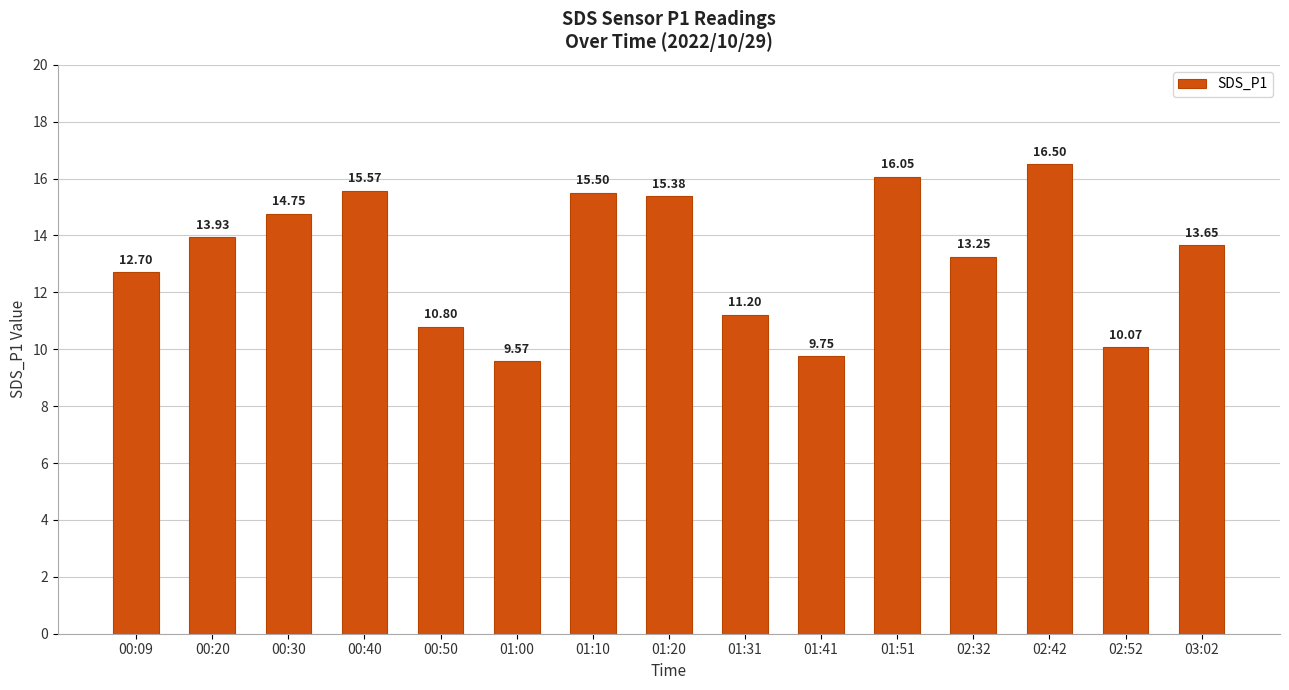

The value at 01:20 is 23.6. True or false?

False